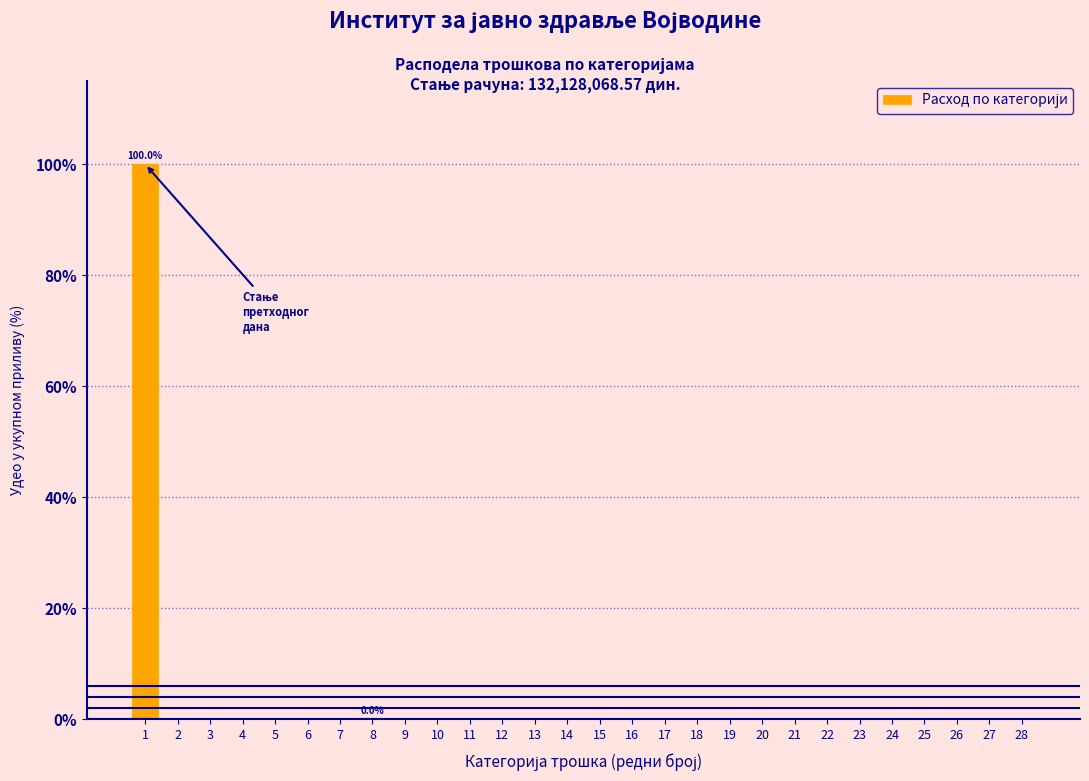

What is the greatest value displayed?

100.0